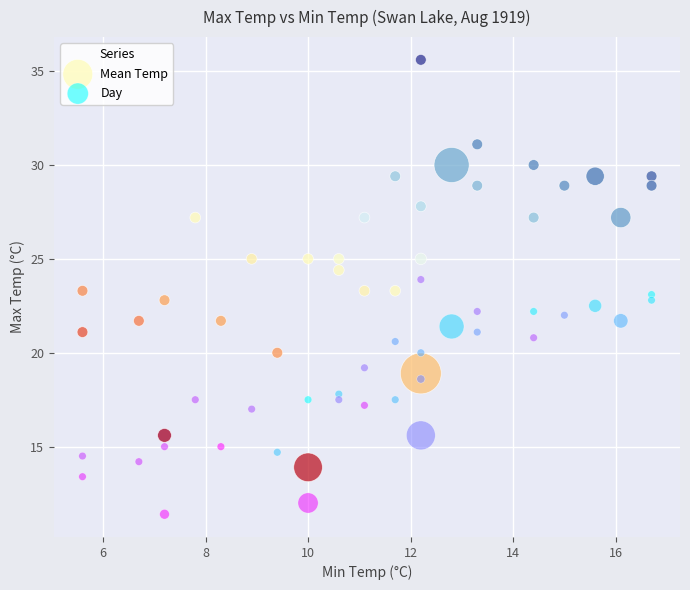

Which series reaches the maximum Y coordinate?

Mean Temp